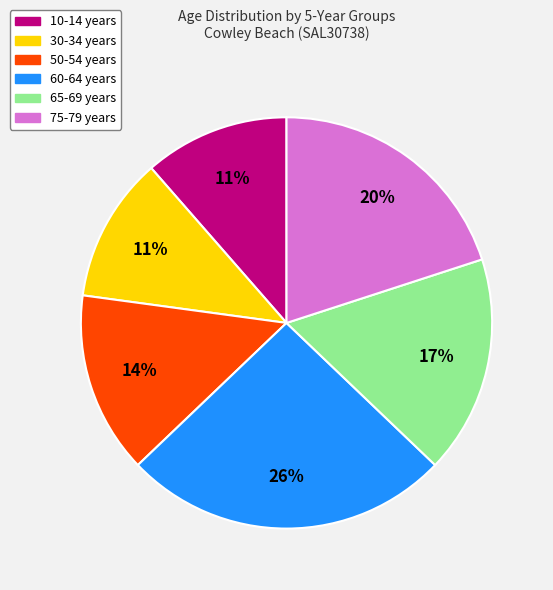

Is it true that 60-64 years is 26% of the pie?

True